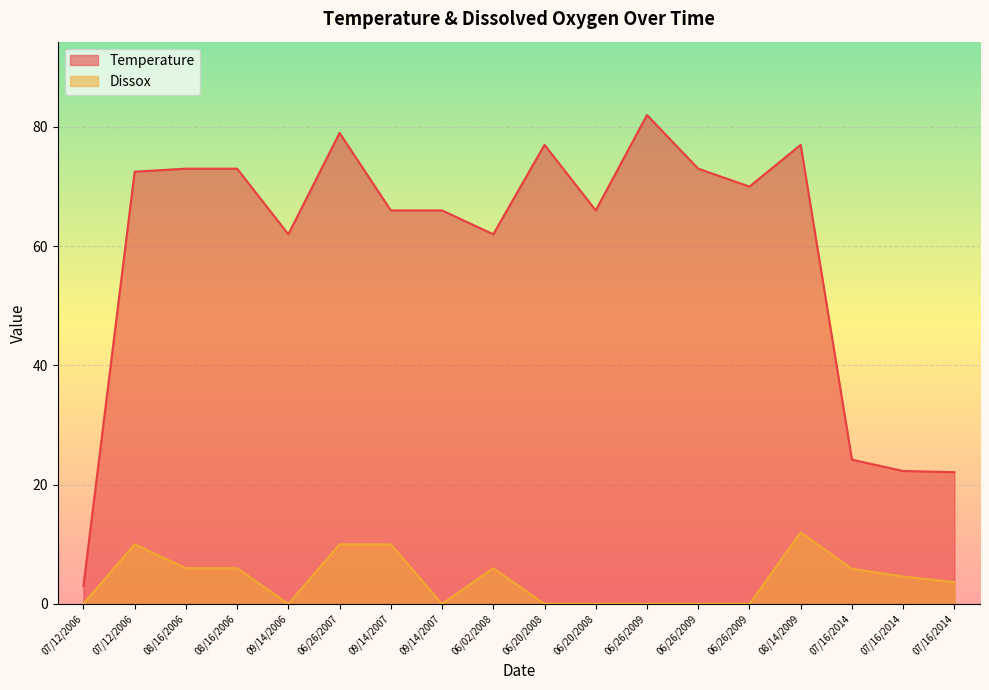

Count the number of categories in the chart.

18